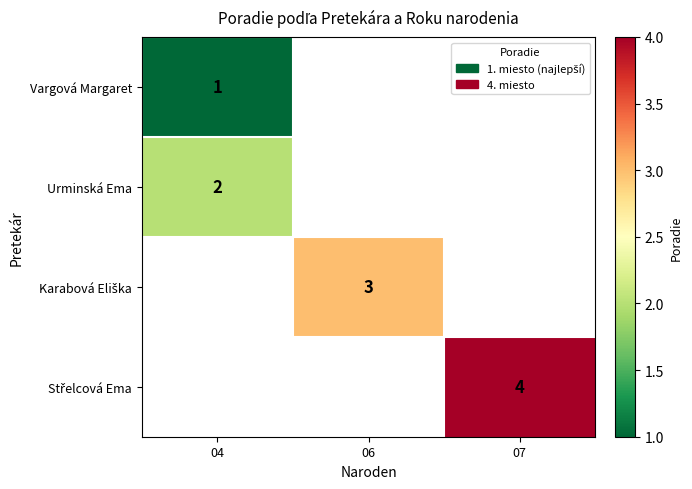

Is it true that Urminská Ema equals 3 at 04?

False